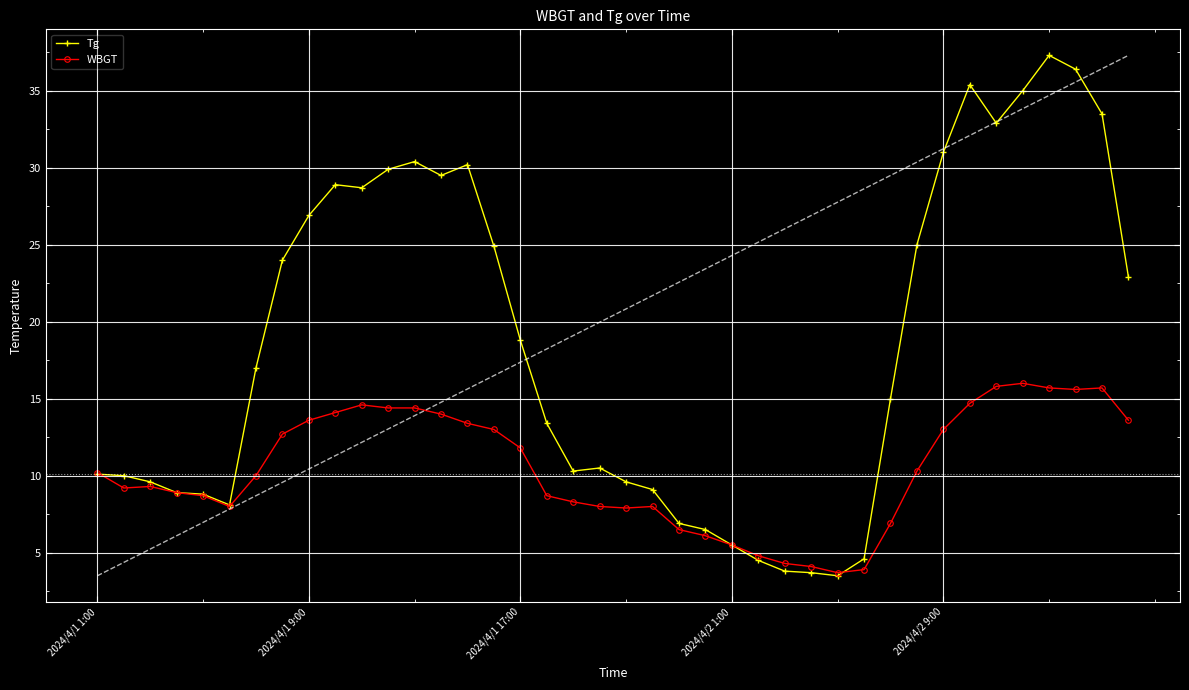

The WBGT series shows 13.6 at 2024/4/1 9:00. True or false?

True